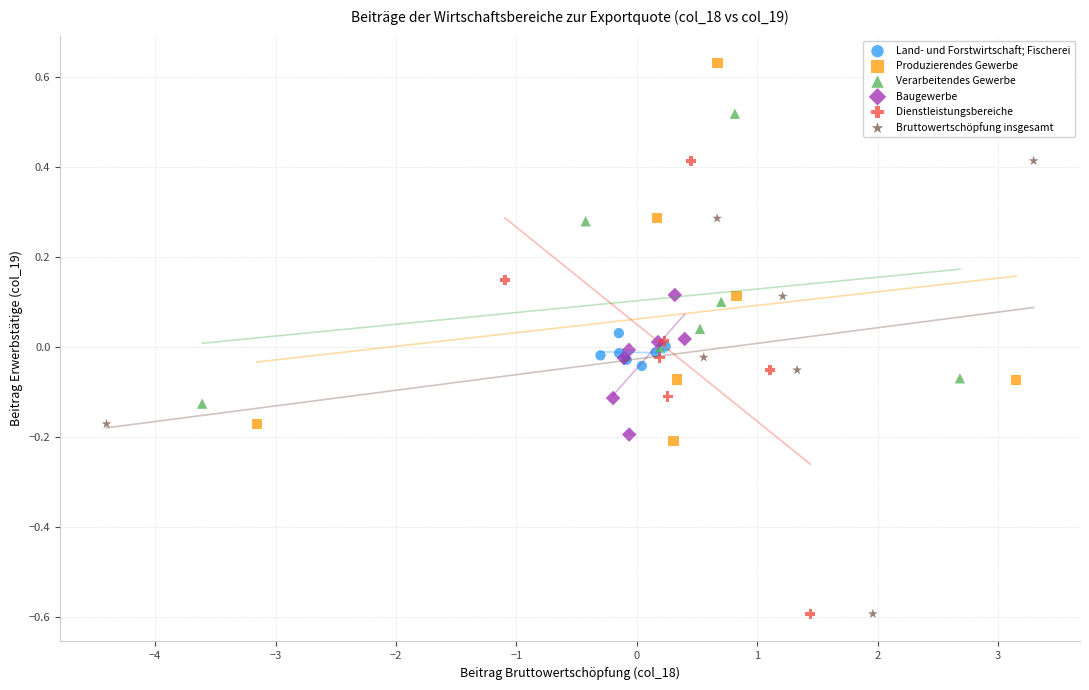

Which series reaches the maximum Y coordinate?

Produzierendes Gewerbe